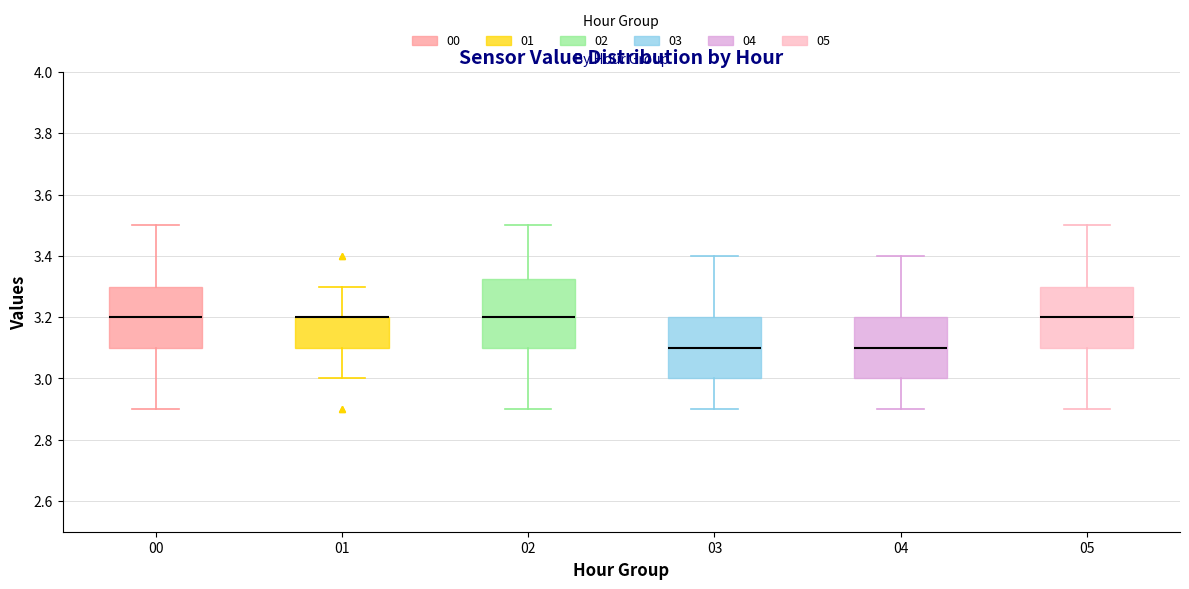

Which box is the tallest, from its lower edge to its upper edge?

02